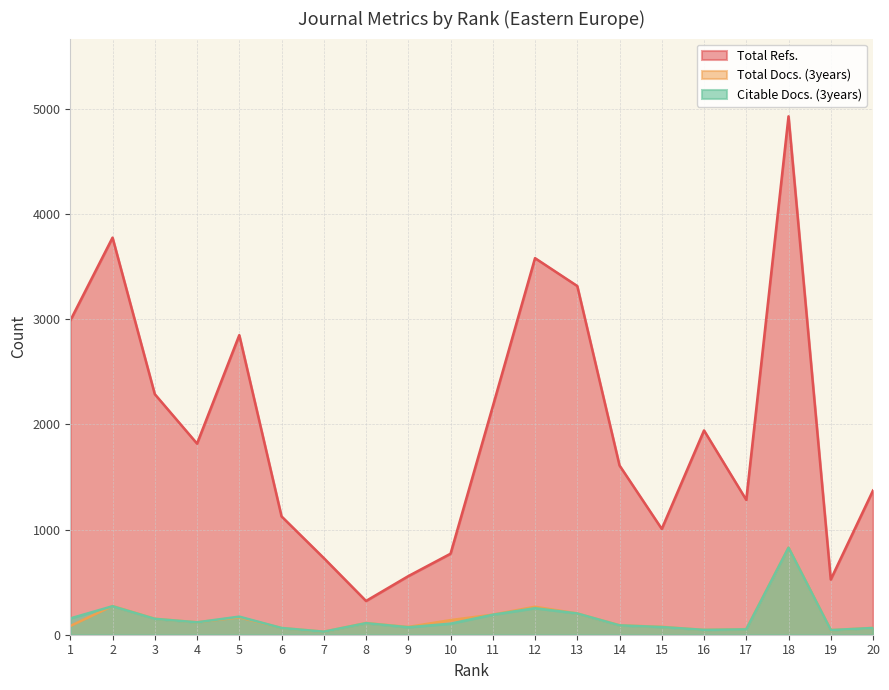

What is the value of the Total Refs. point at the 17th from the left?

1282